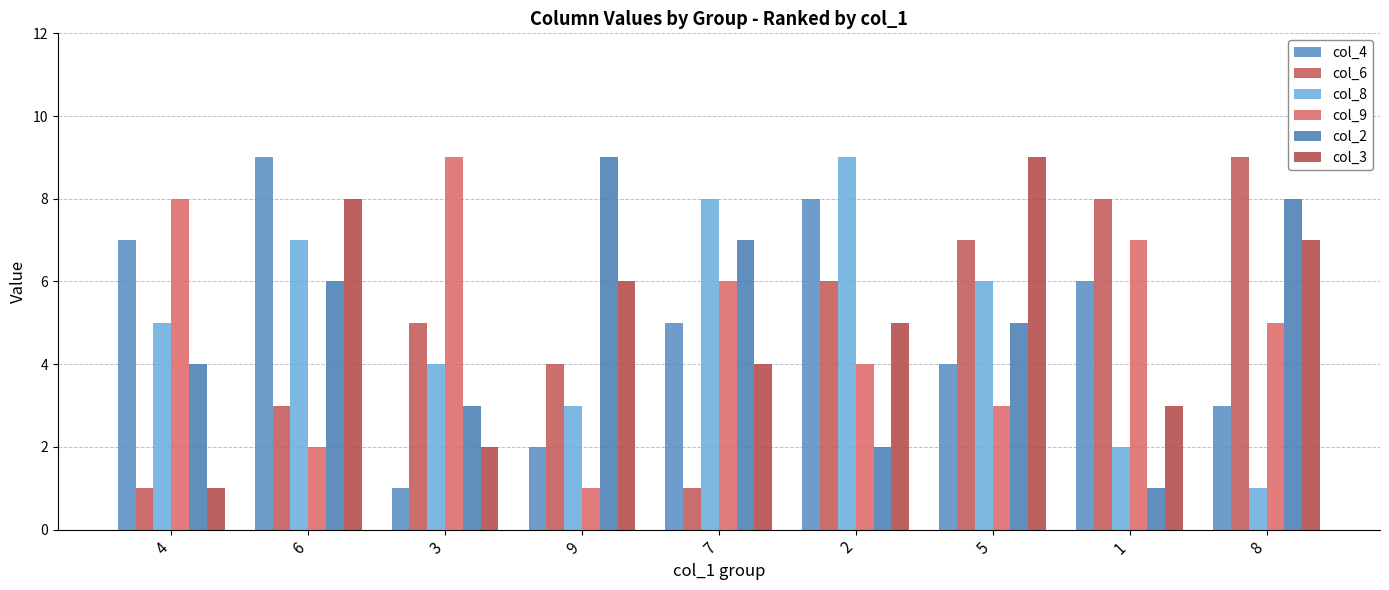

Reading left to right, transcribe all the data shown in this chart.

col_4: 7	9	1	2	5	8	4	6	3
col_6: 1	3	5	4	1	6	7	8	9
col_8: 5	7	4	3	8	9	6	2	1
col_9: 8	2	9	1	6	4	3	7	5
col_2: 4	6	3	9	7	2	5	1	8
col_3: 1	8	2	6	4	5	9	3	7